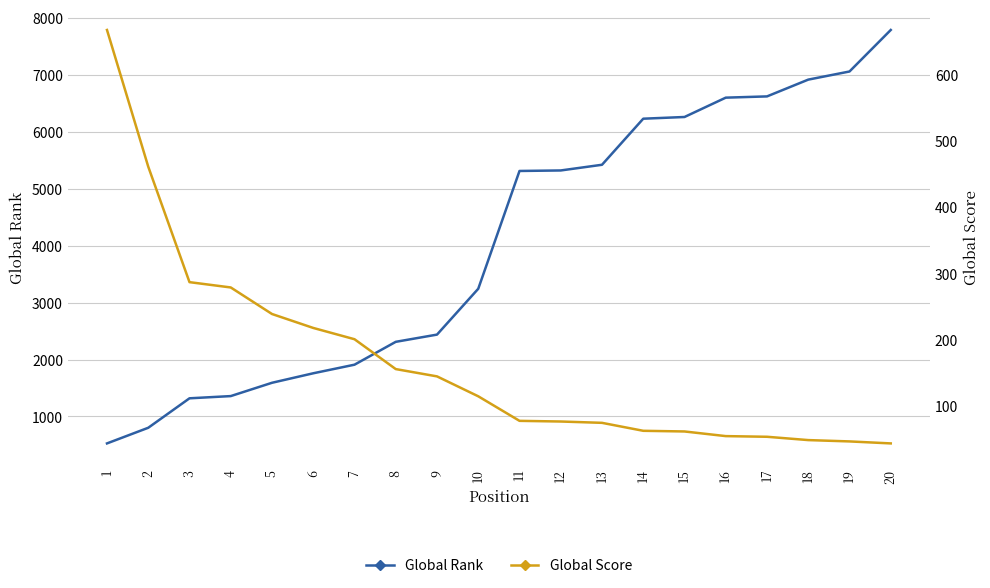

Is this an area chart (filled region under the line)?

No